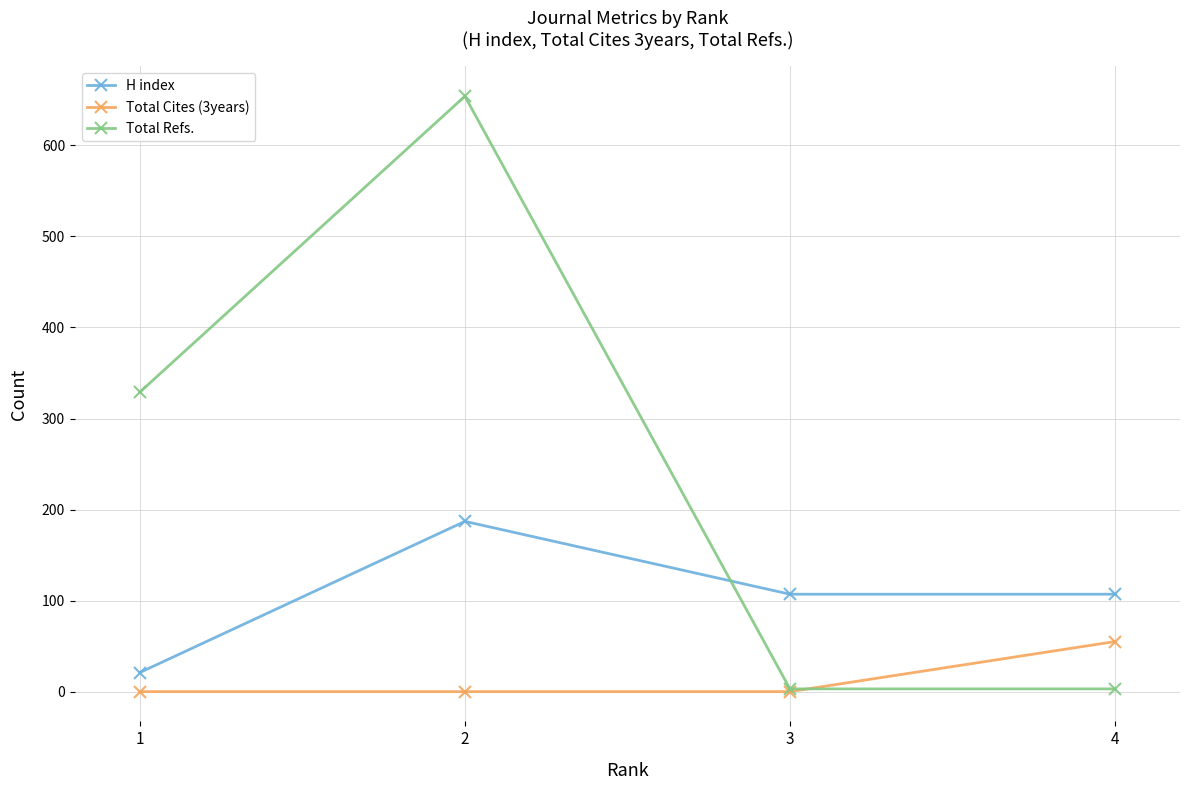

Between 3 and 4, which series saw the biggest shift?

Total Cites (3years)